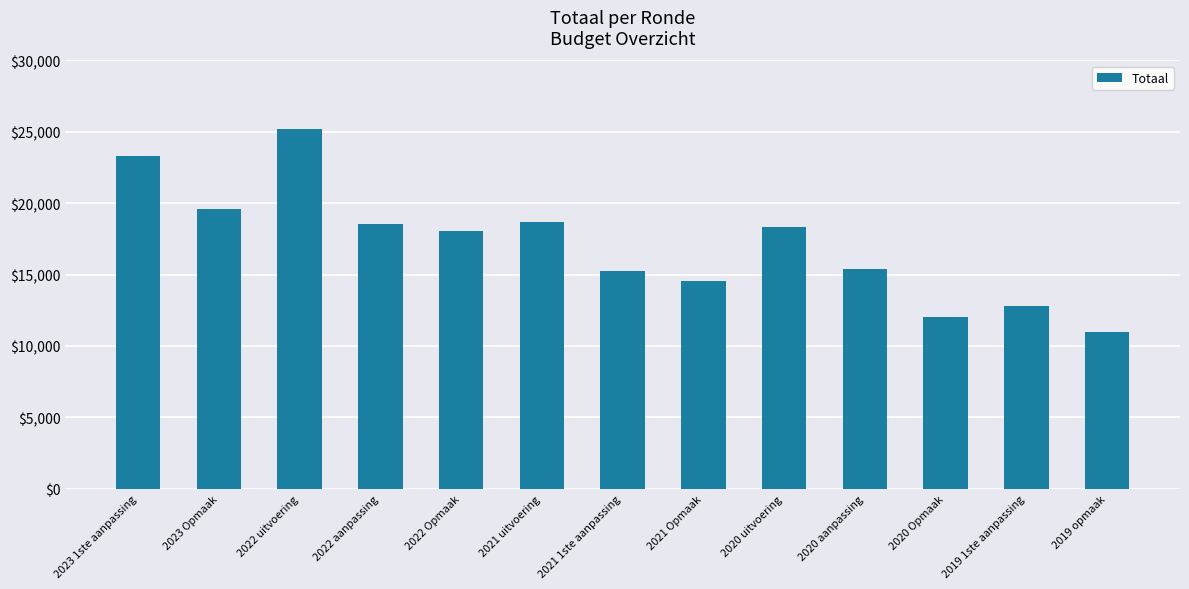

What is the average value?

17133